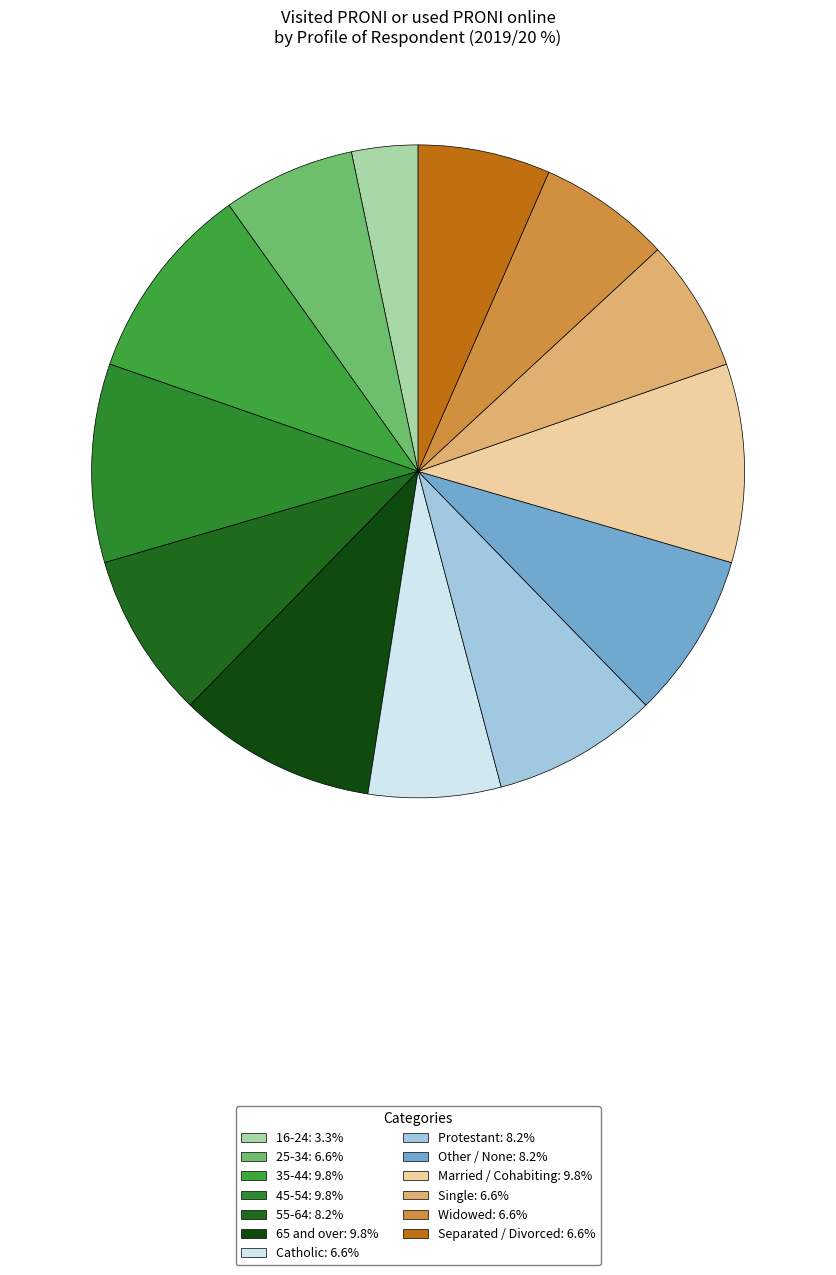

What percentage is the 55-64 slice, to the nearest percent?

8%